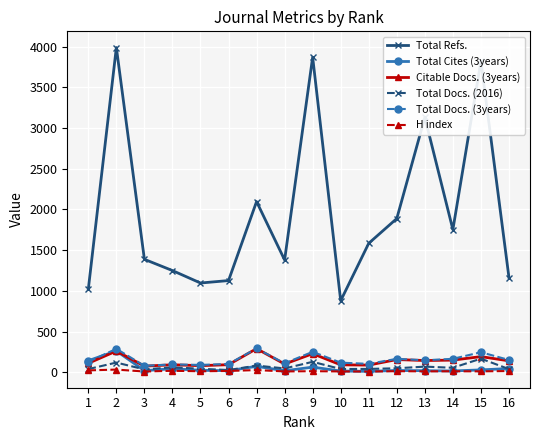

What is the greatest value displayed?

3989